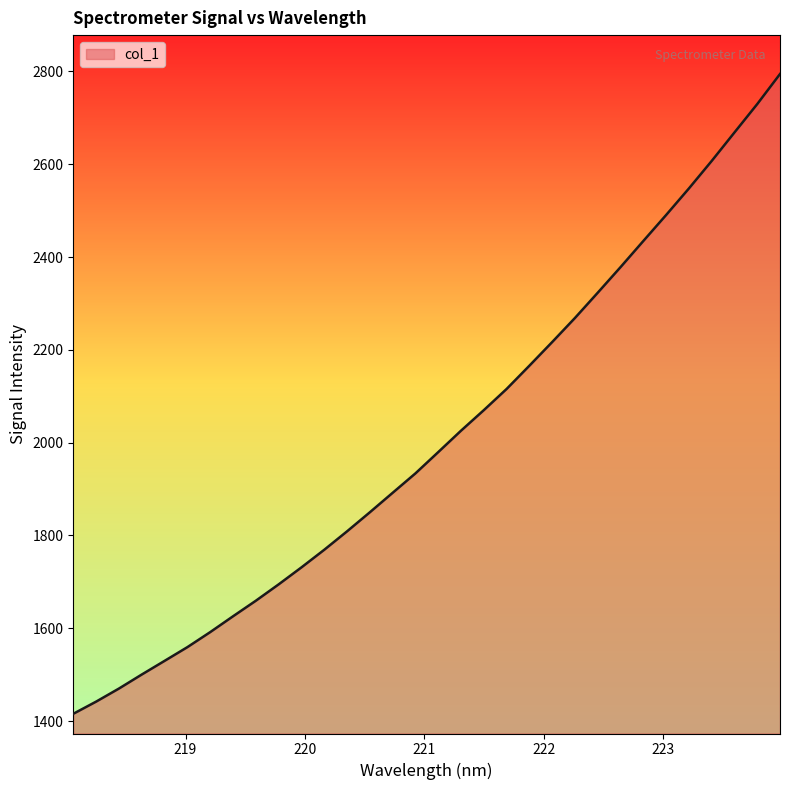

What is the maximum value shown in the chart?

2794.5